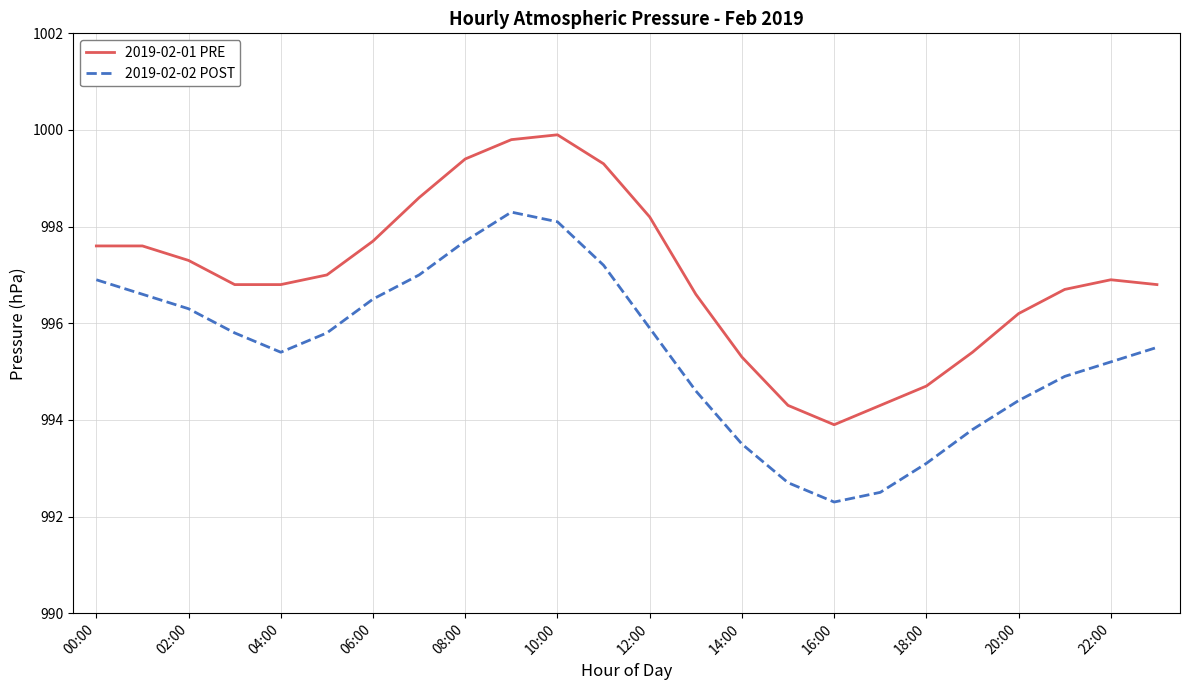

List the series in order of their overall mean, lowest first.

2019-02-02 POST, 2019-02-01 PRE